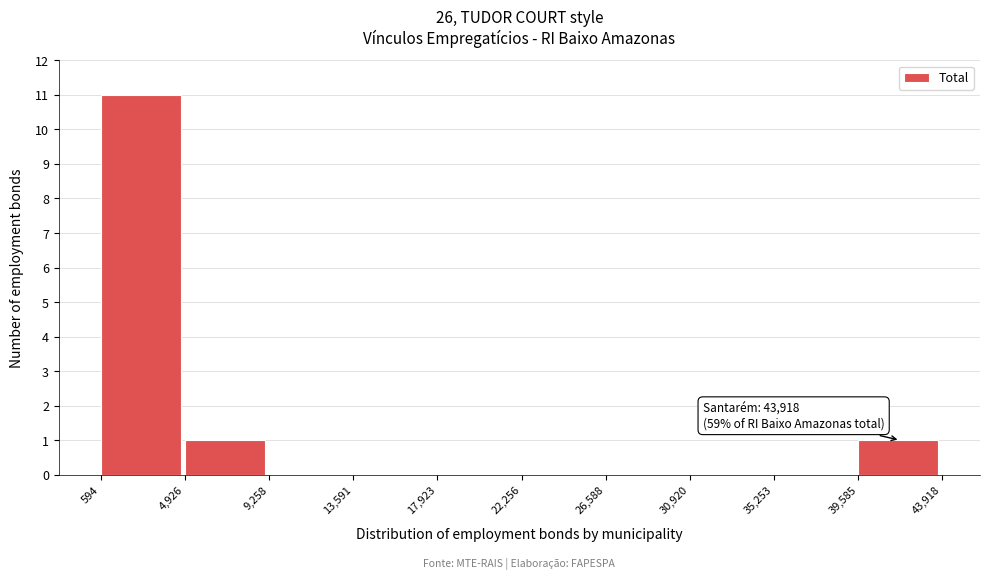

Which range on the x-axis has the tallest bar?

594 to 4,926